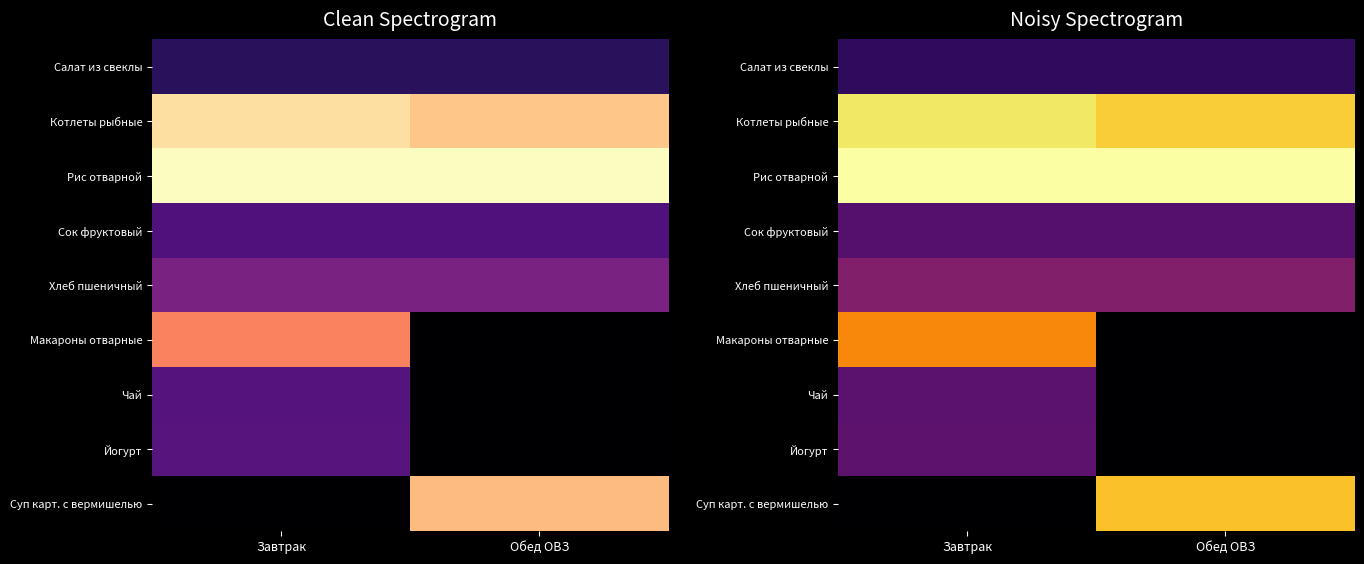

Rank the series at Завтрак from lowest to highest value.

Суп карт. с вермишелью, Салат из свеклы, Сок фруктовый, Чай, Йогурт, Хлеб пшеничный, Макароны отварные, Котлеты рыбные, Рис отварной